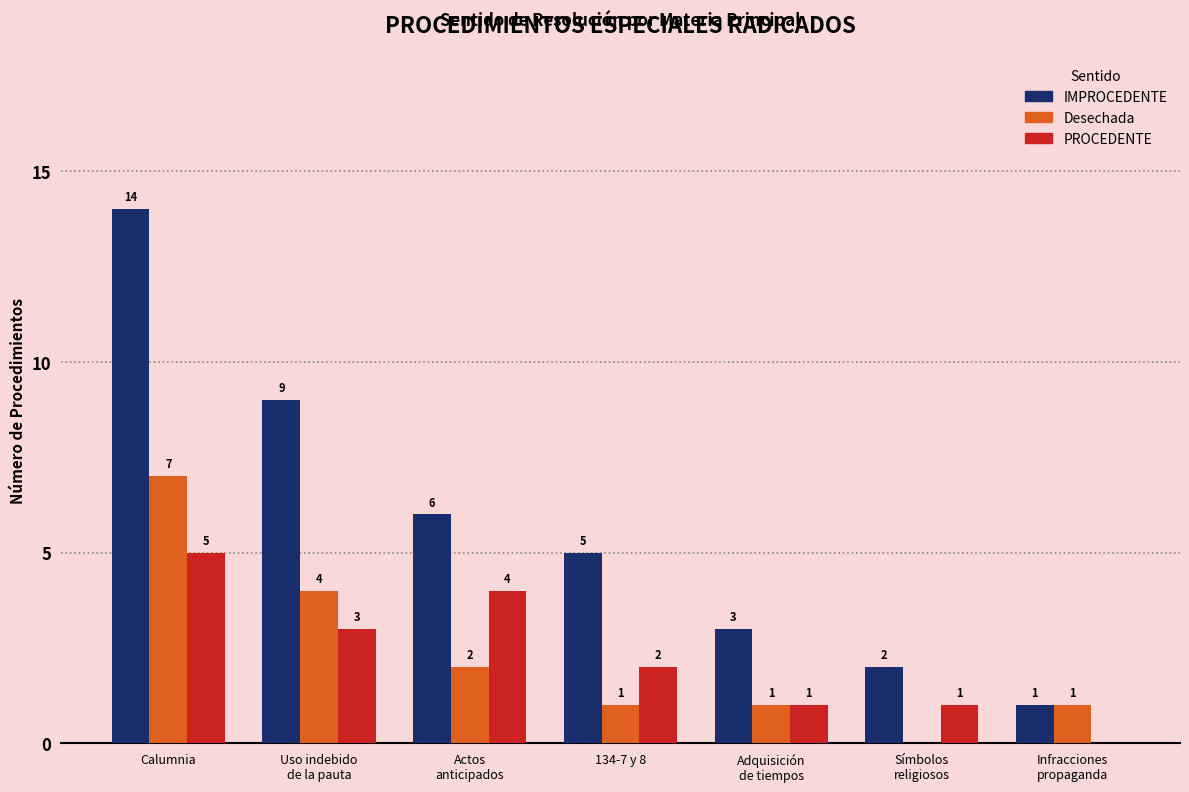

At which category does the chart reach its peak across all series?

Calumnia